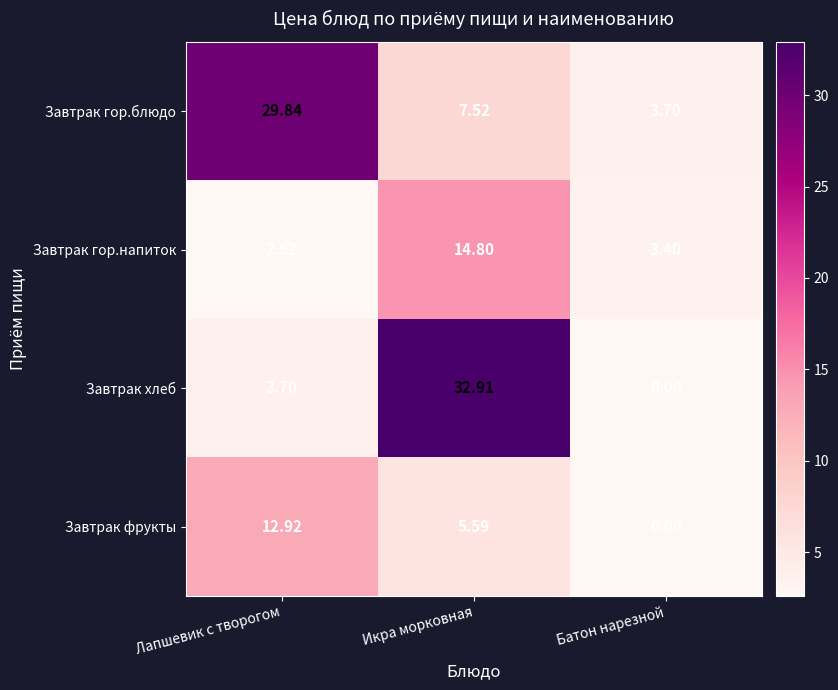

At which label does Завтрак гор.напиток first exceed 3?

Икра морковная